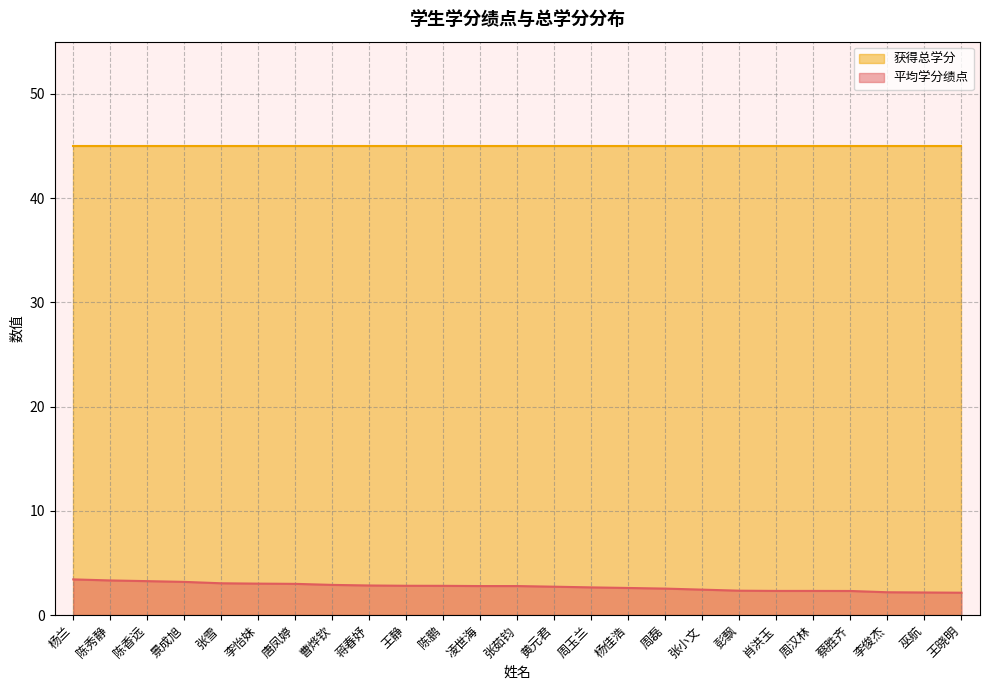

Does the chart have visible grid lines?

Yes